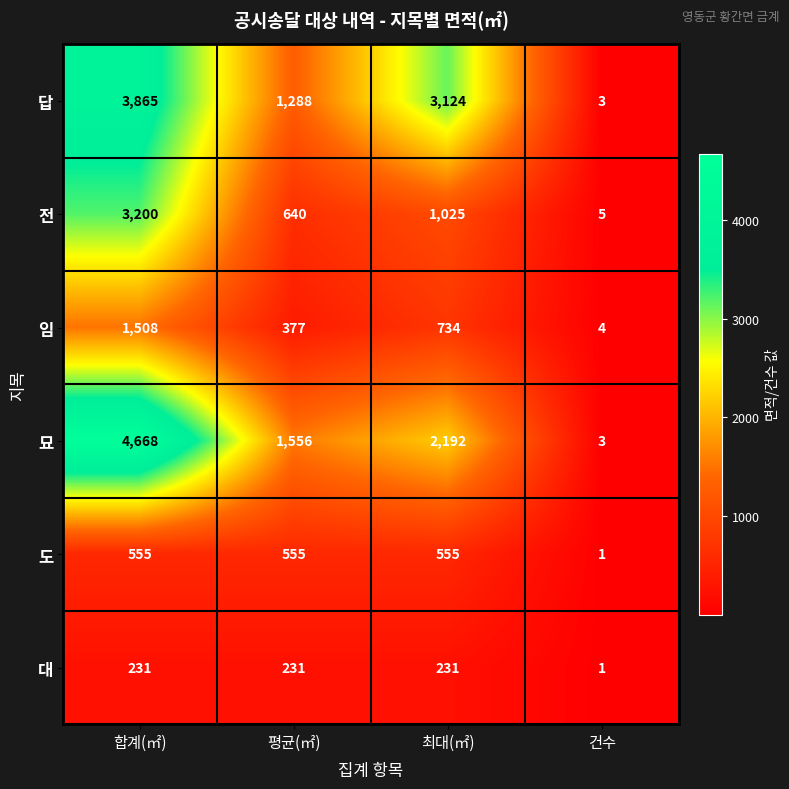

Which label corresponds to the largest value in the chart?

합계(㎡)